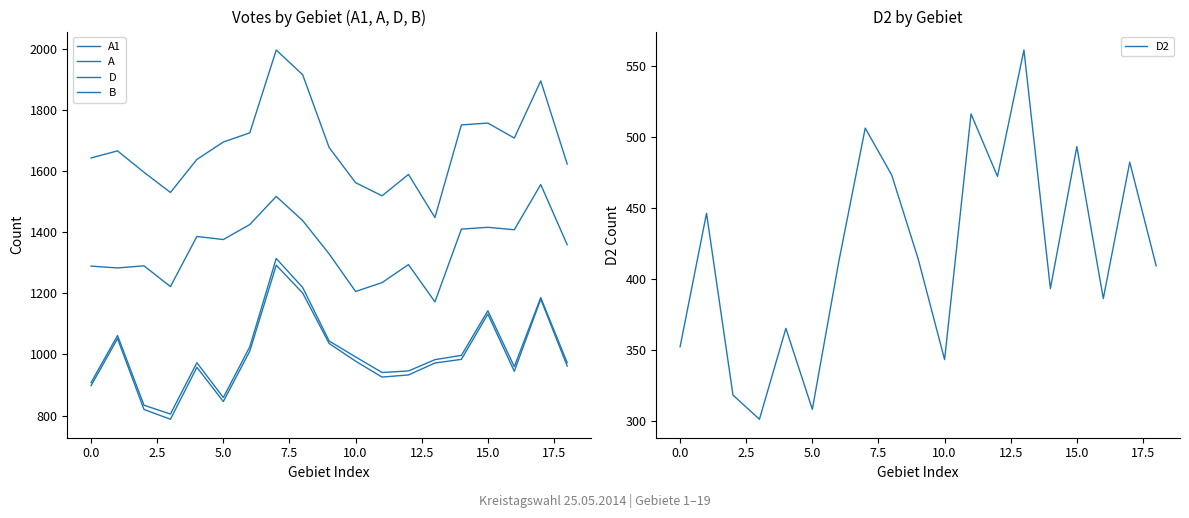

Which series has the widest spread of values?

A